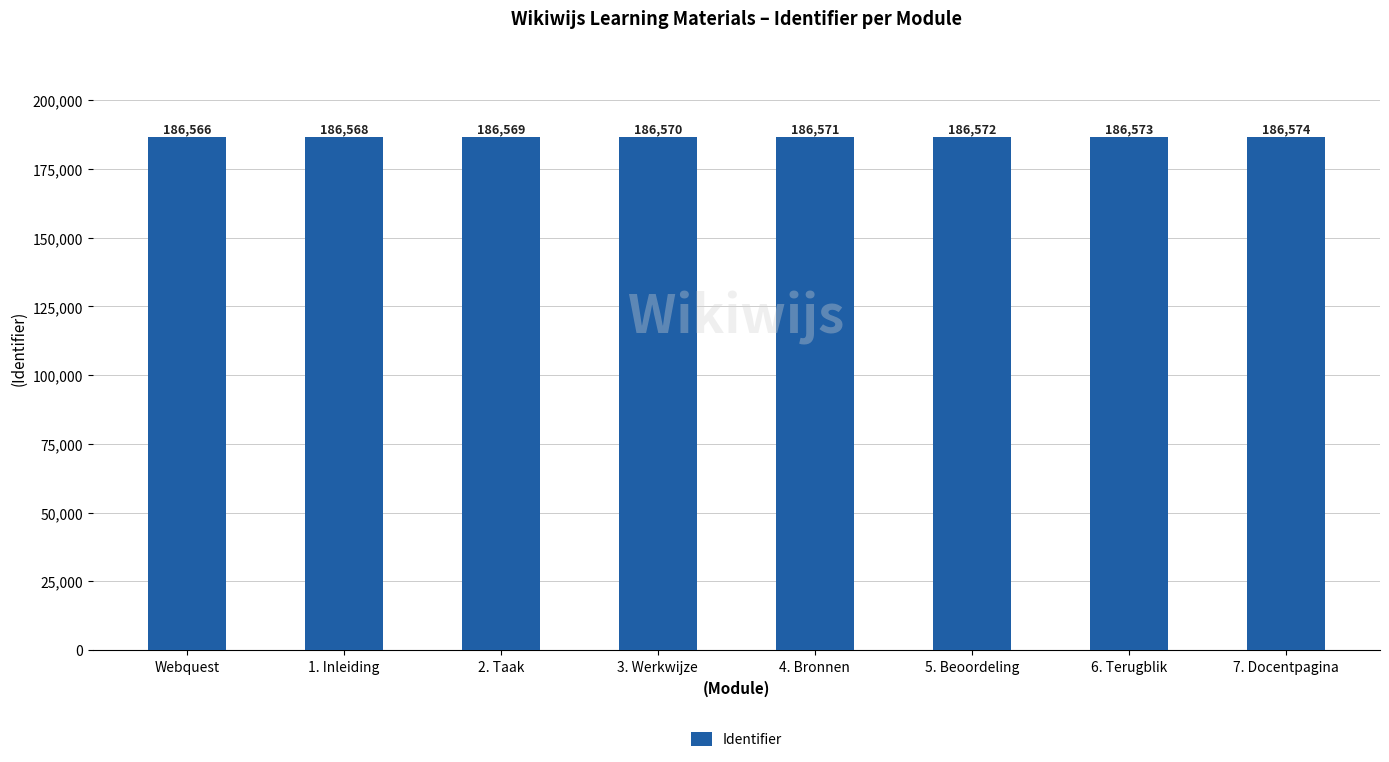

How many values are between 186569 and 186573?

5